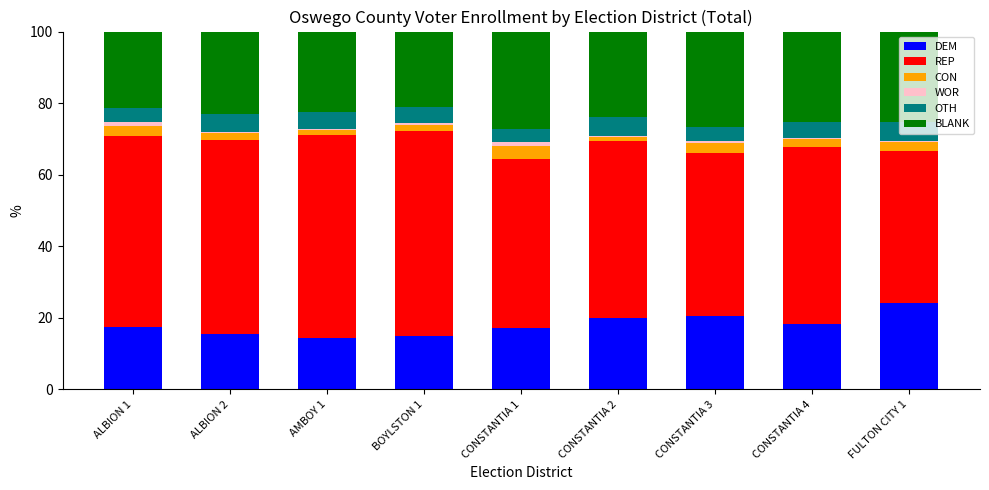

Are the bars horizontal?

No